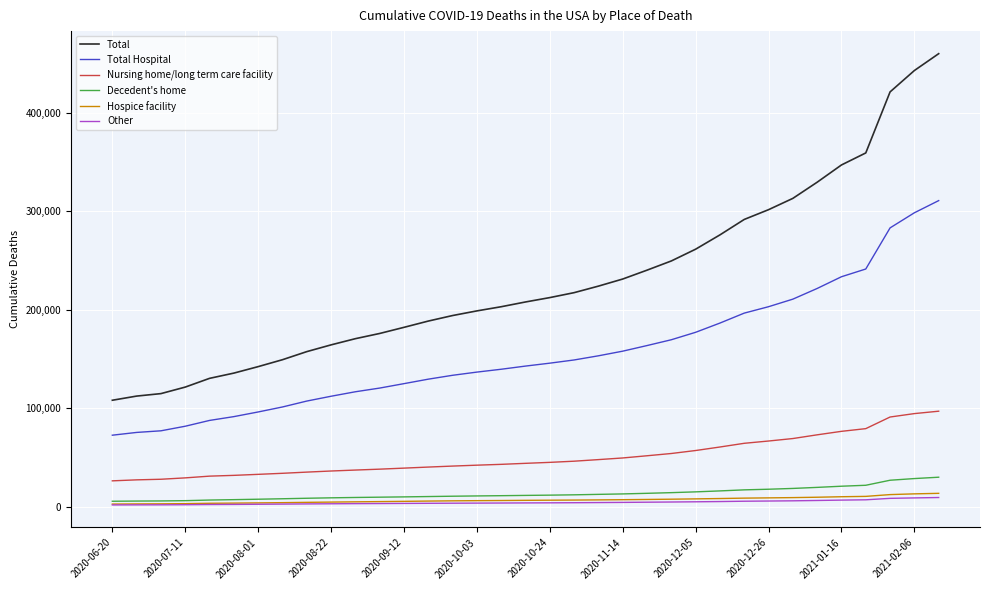

Which series has the widest spread of values?

Total